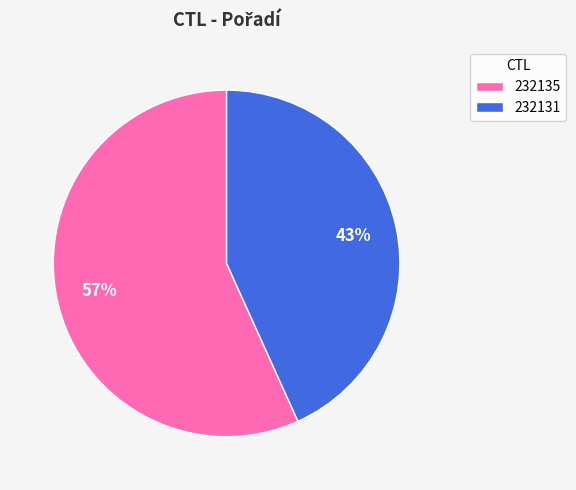

To the nearest percent, what is the average slice percentage?

50%